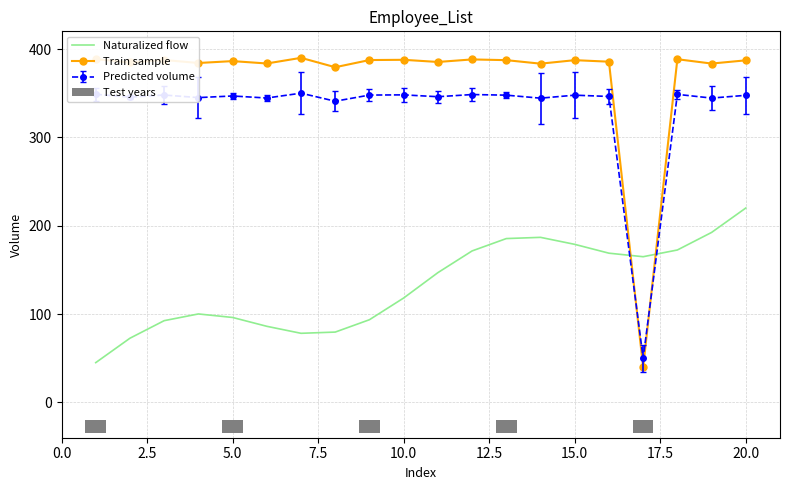

What is the value of the Train sample bar at the 4th from the left?

384.2